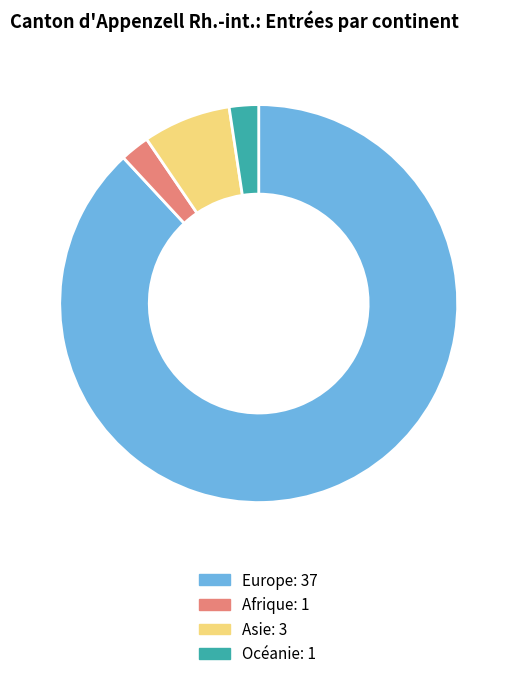

Is it true that Afrique: 1 is 2% of the pie?

True